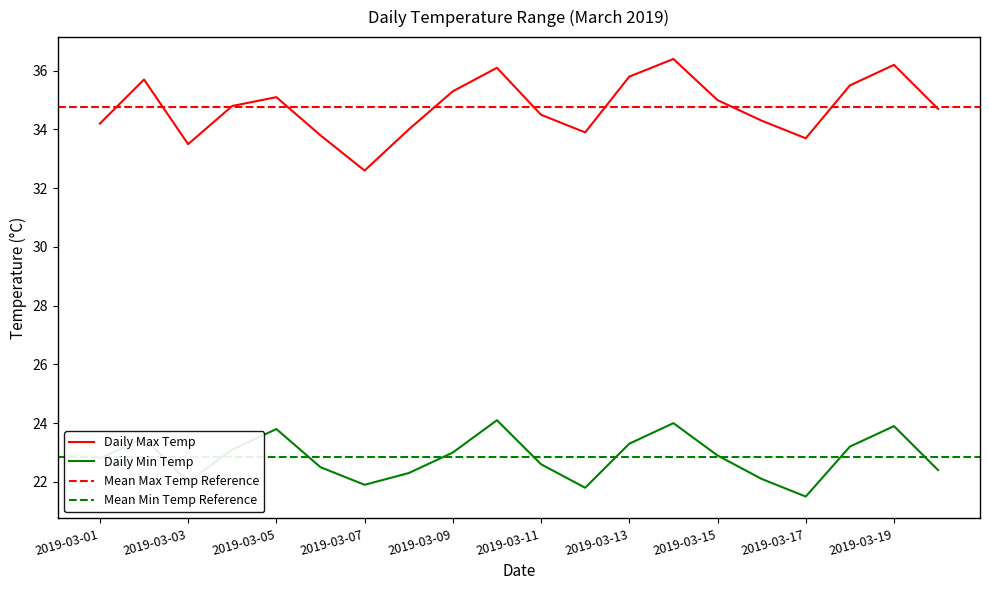

True or false: Daily Min Temp has more than 0 points higher than both neighbors.

True